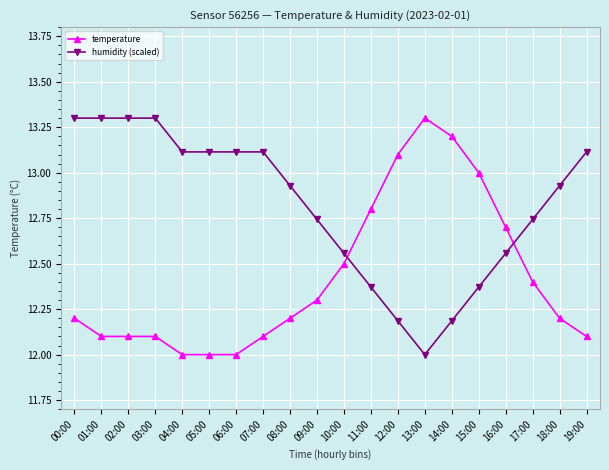

What is the label of the 5th point from the right?

15:00